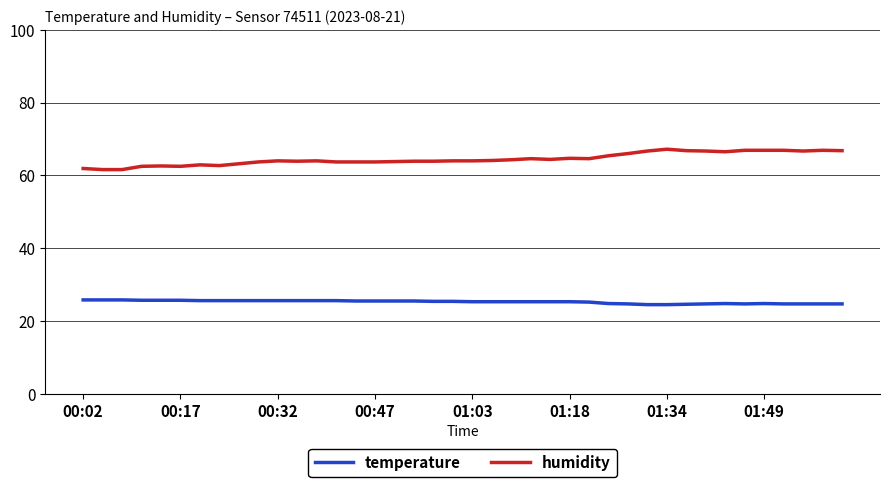

Which series has the largest range (max minus min)?

humidity